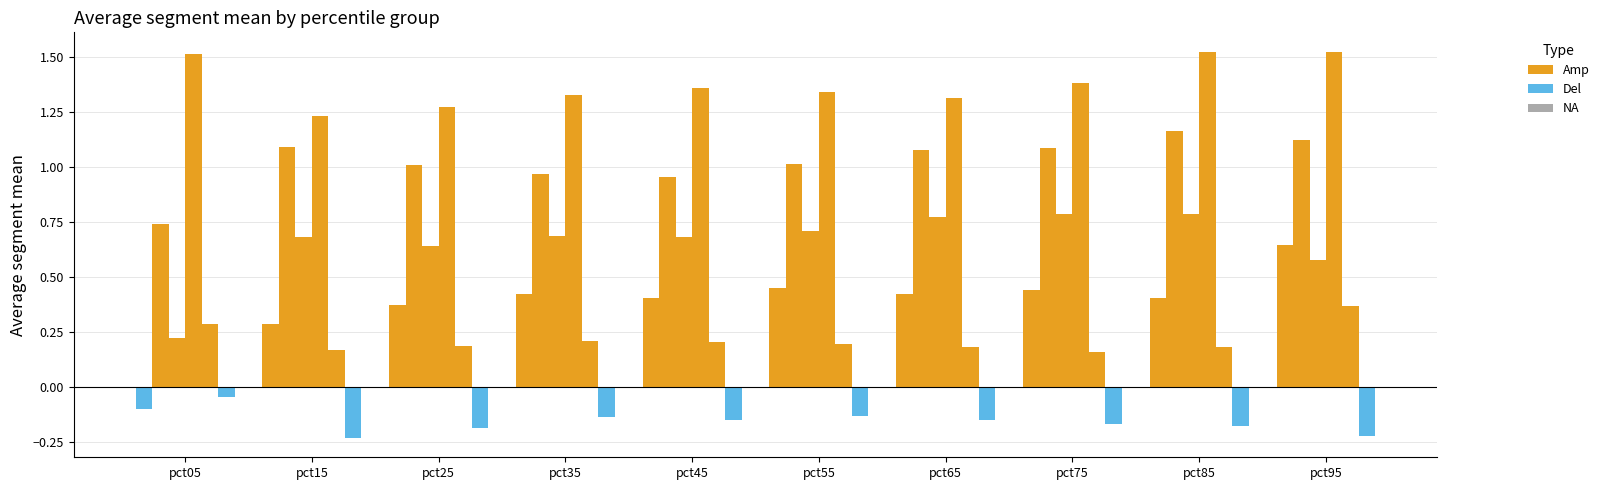

Count the number of data series in this chart.

6